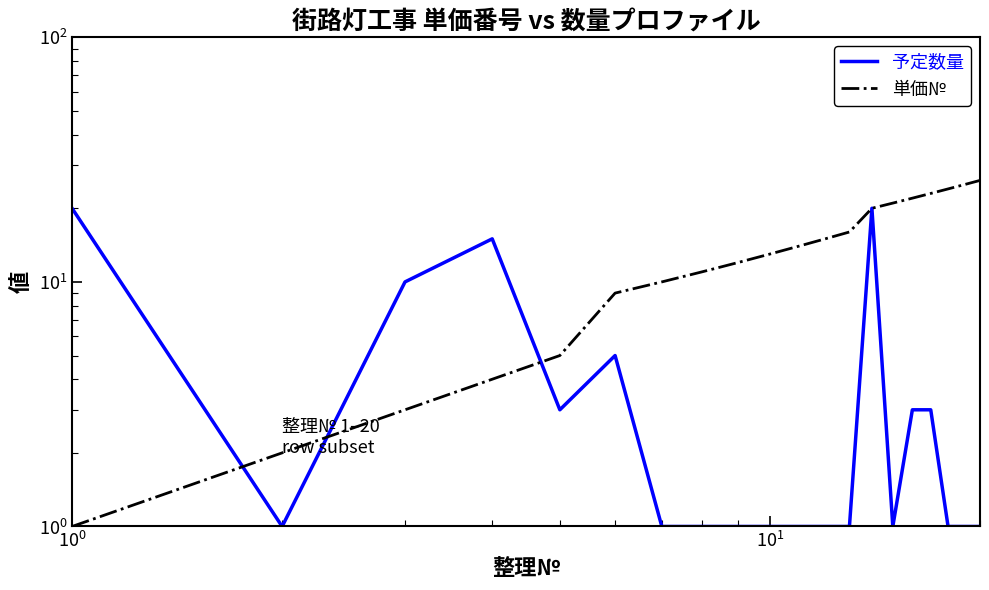

Rank the series by their average value, from lowest to highest.

予定数量, 単価№